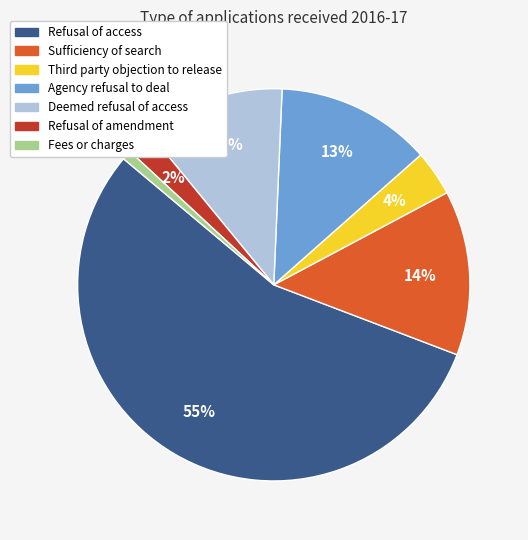

How many segments does this pie chart have?

7